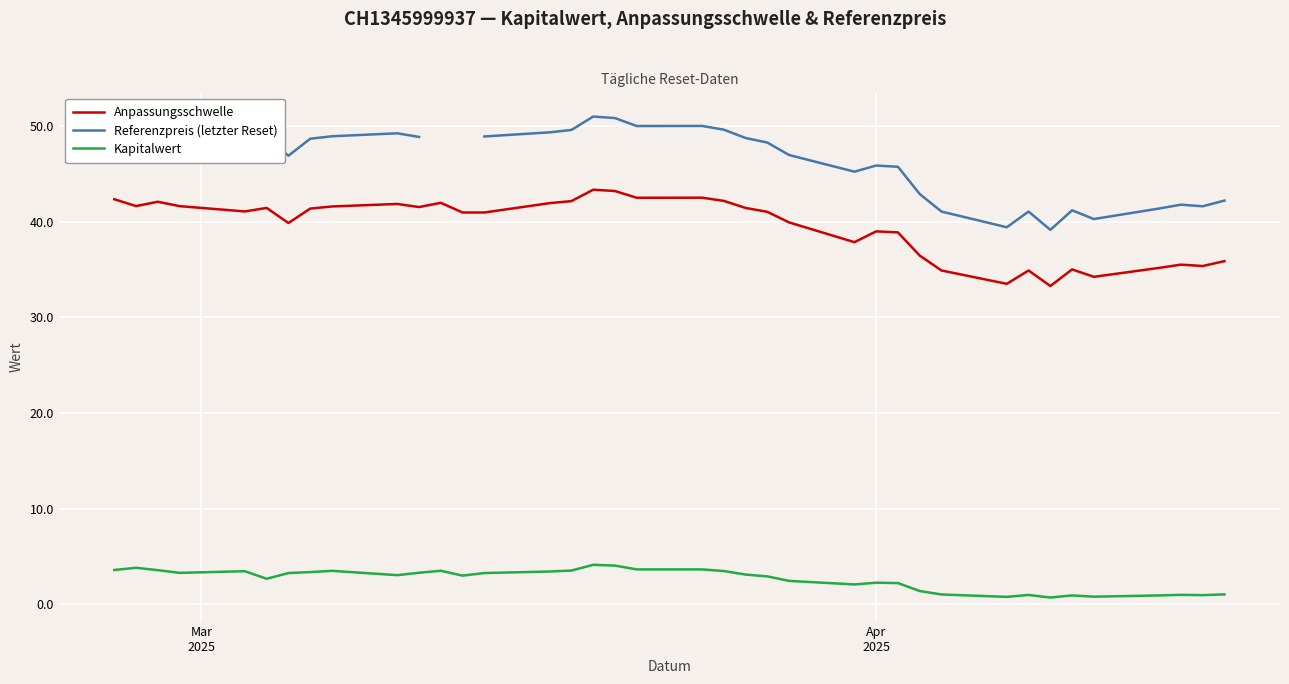

What is the highest value of the Anpassungsschwelle series?

43.3